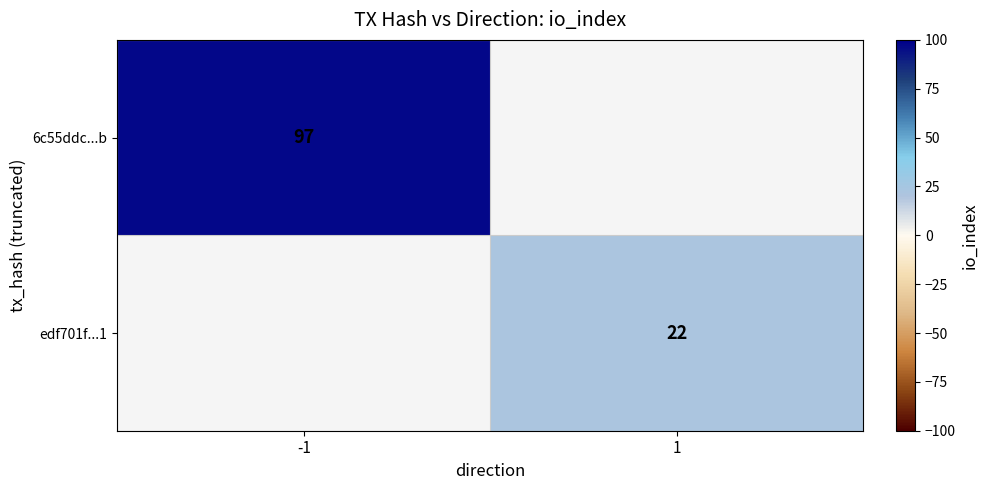

The edf701f...1 series shows 6 at 1. True or false?

False